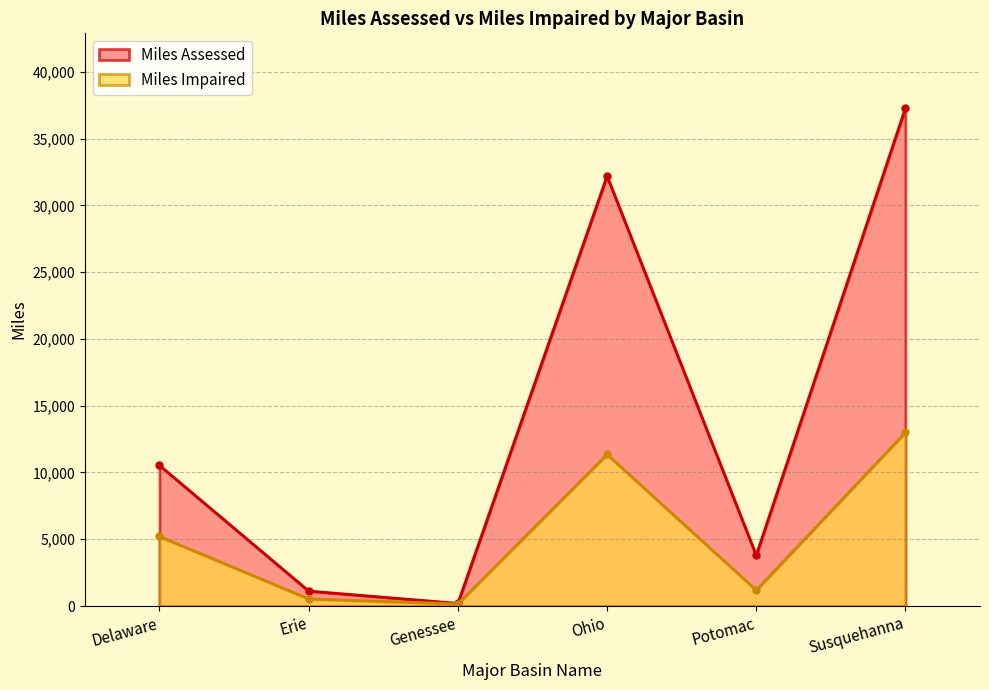

What is the difference between the maximum and minimum values in the Miles Assessed series?

37102